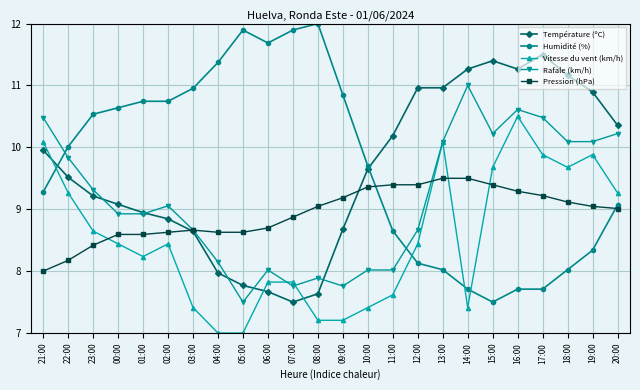

How many lines are shown in the chart?

5